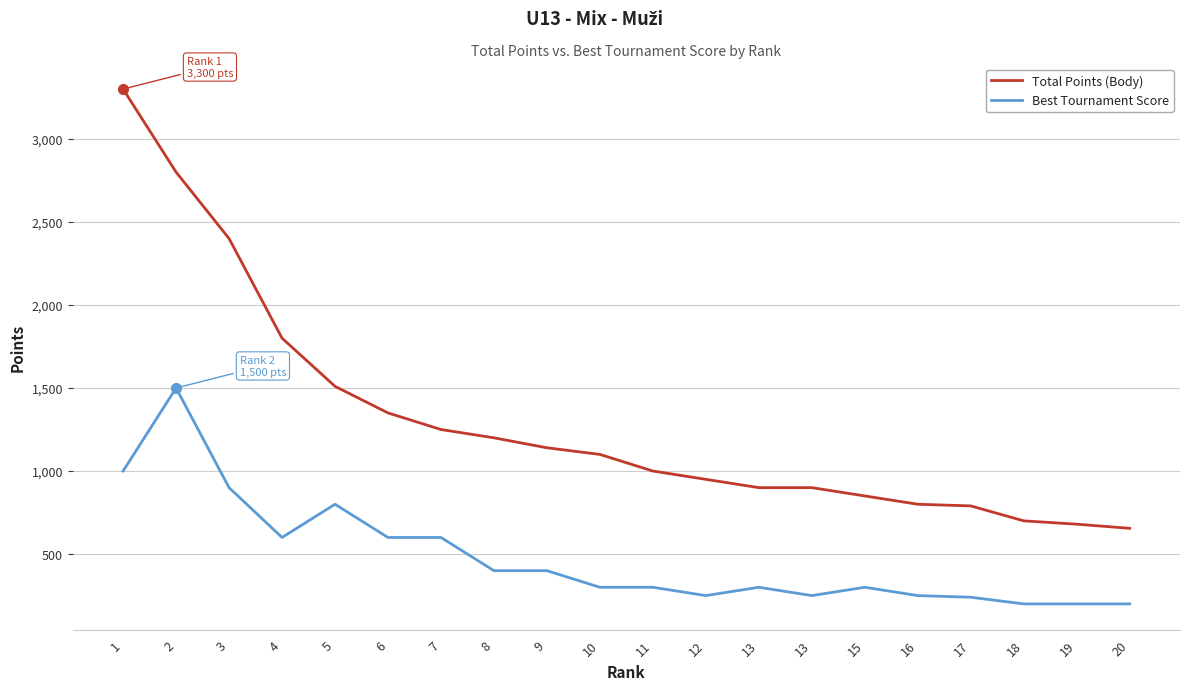

True or false: Best Tournament Score and Total Points (Body) cross at least once.

False